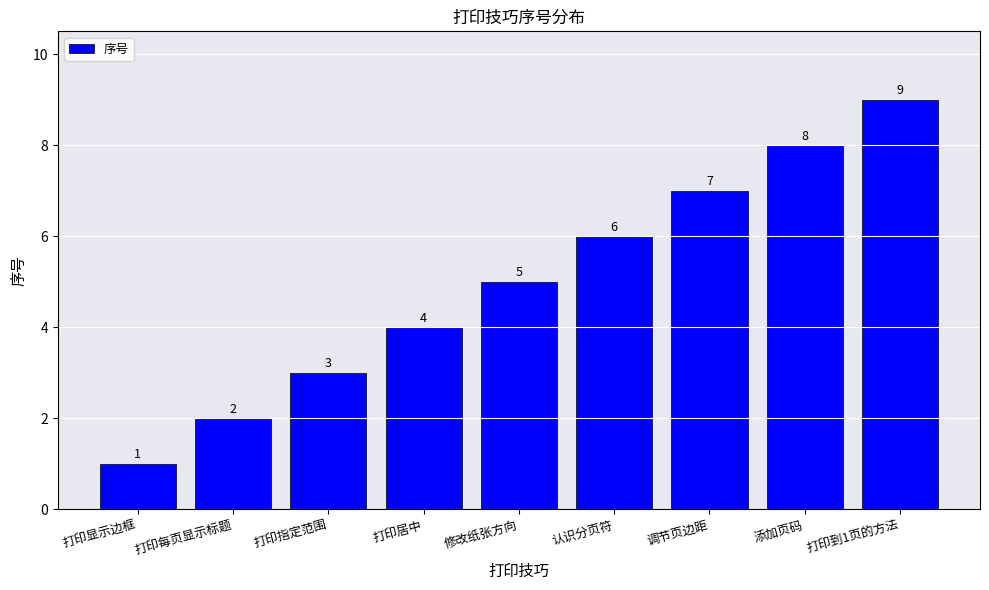

Read the value at 修改纸张方向.

5